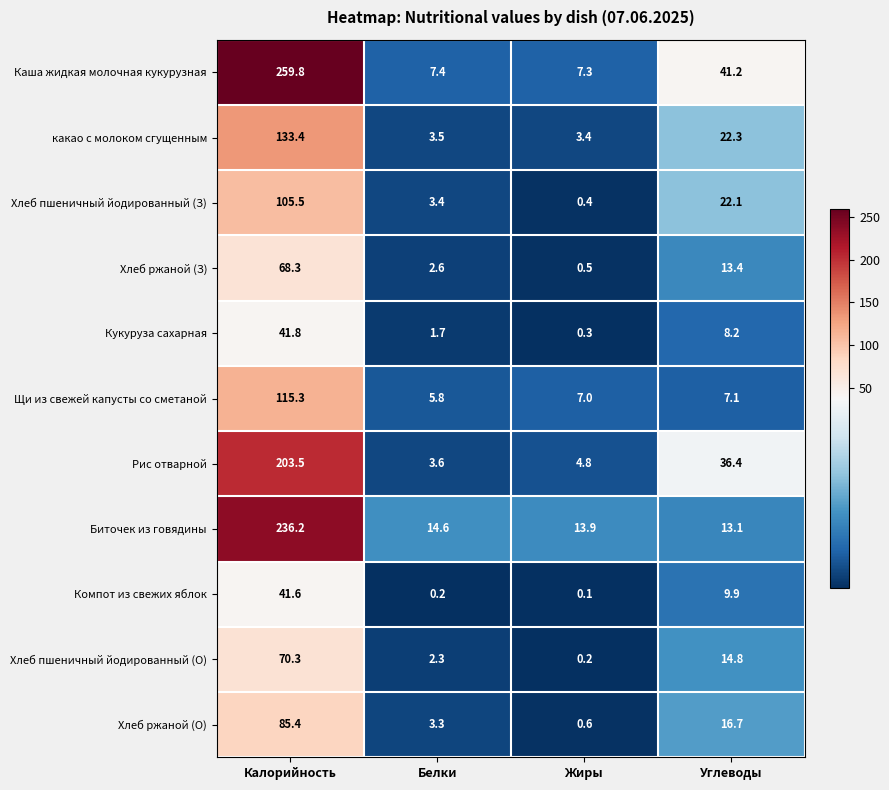

Which category has the lowest value across all series?

Жиры